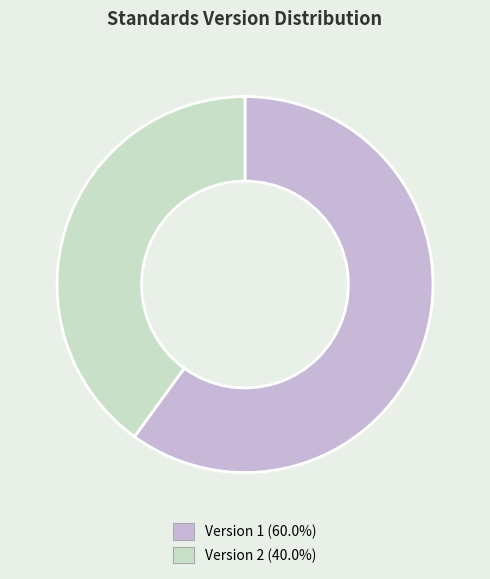

Is there any slice that represents more than half of the pie?

Yes